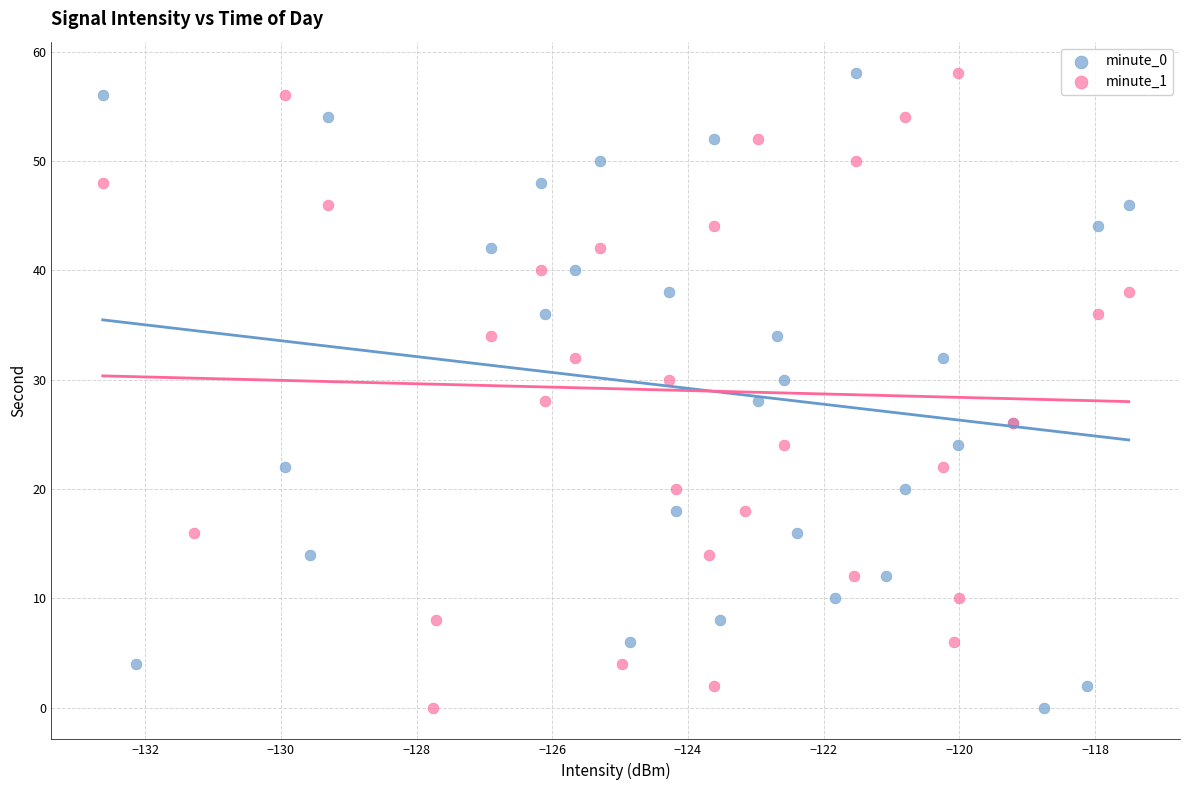

What are all the series names shown in the legend?

minute_0, minute_1